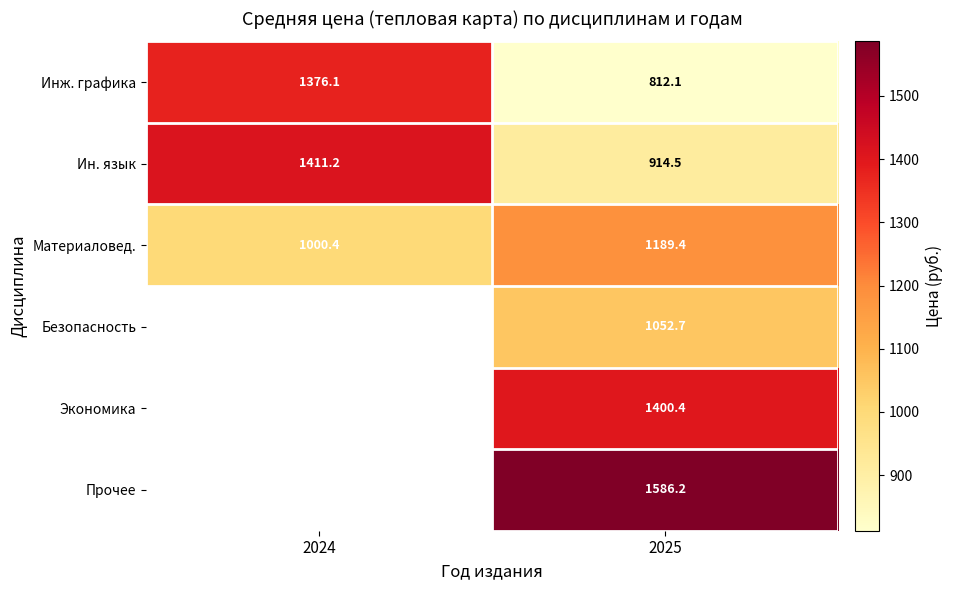

What is the smallest value displayed?

812.1